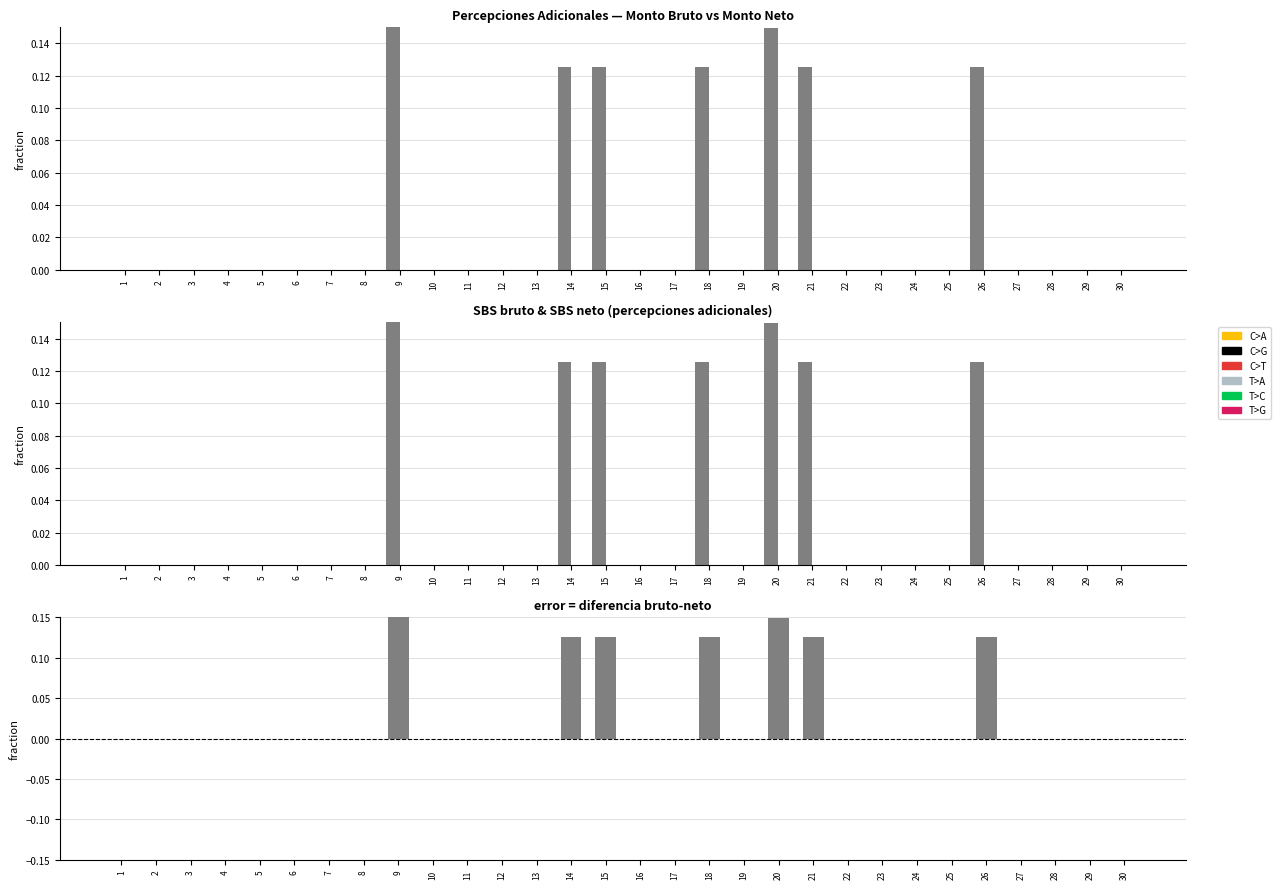

Where is Monto bruto nearest to the value 0?

1